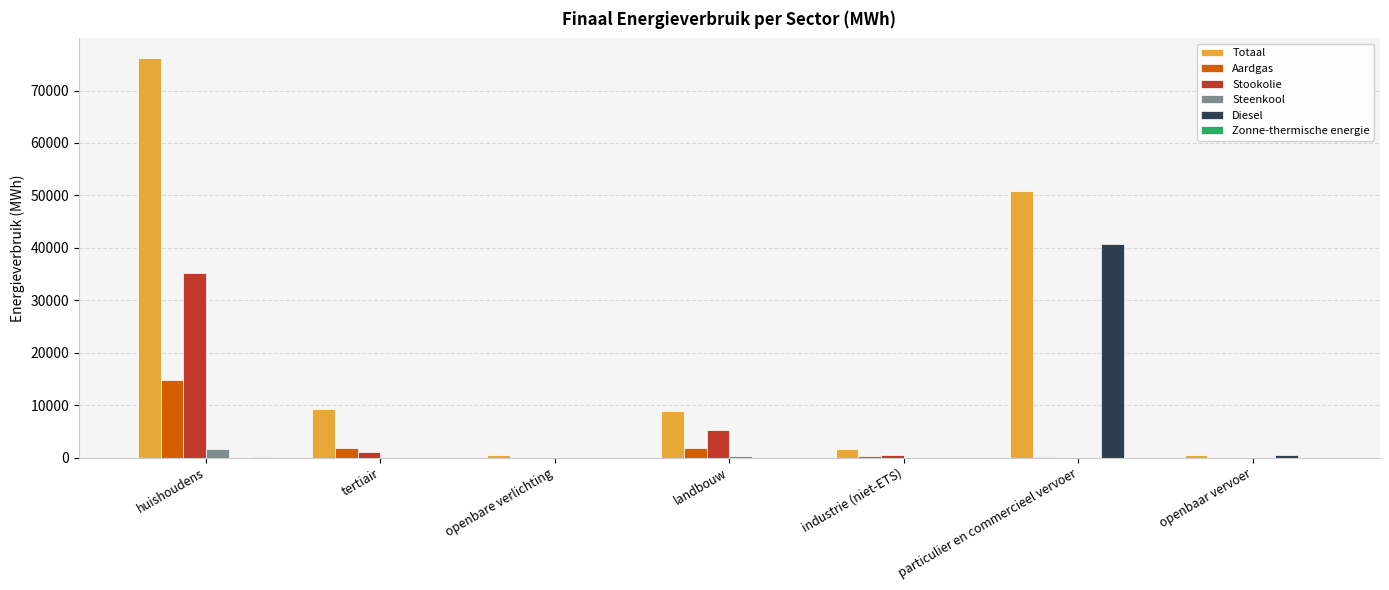

Is it true that Totaal equals 1601.0 at industrie (niet-ETS)?

True